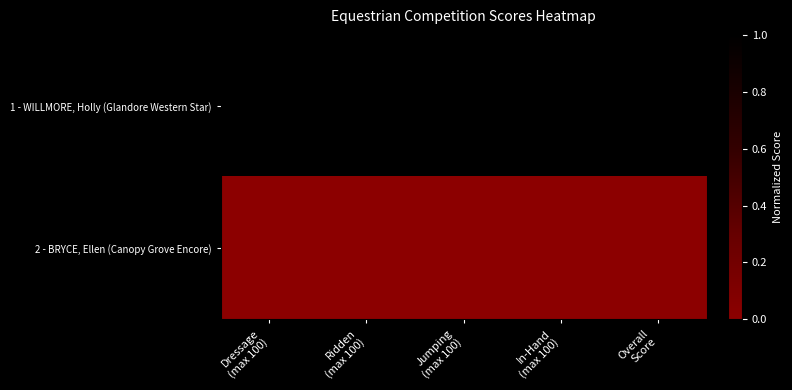

Count the number of data series in this chart.

2